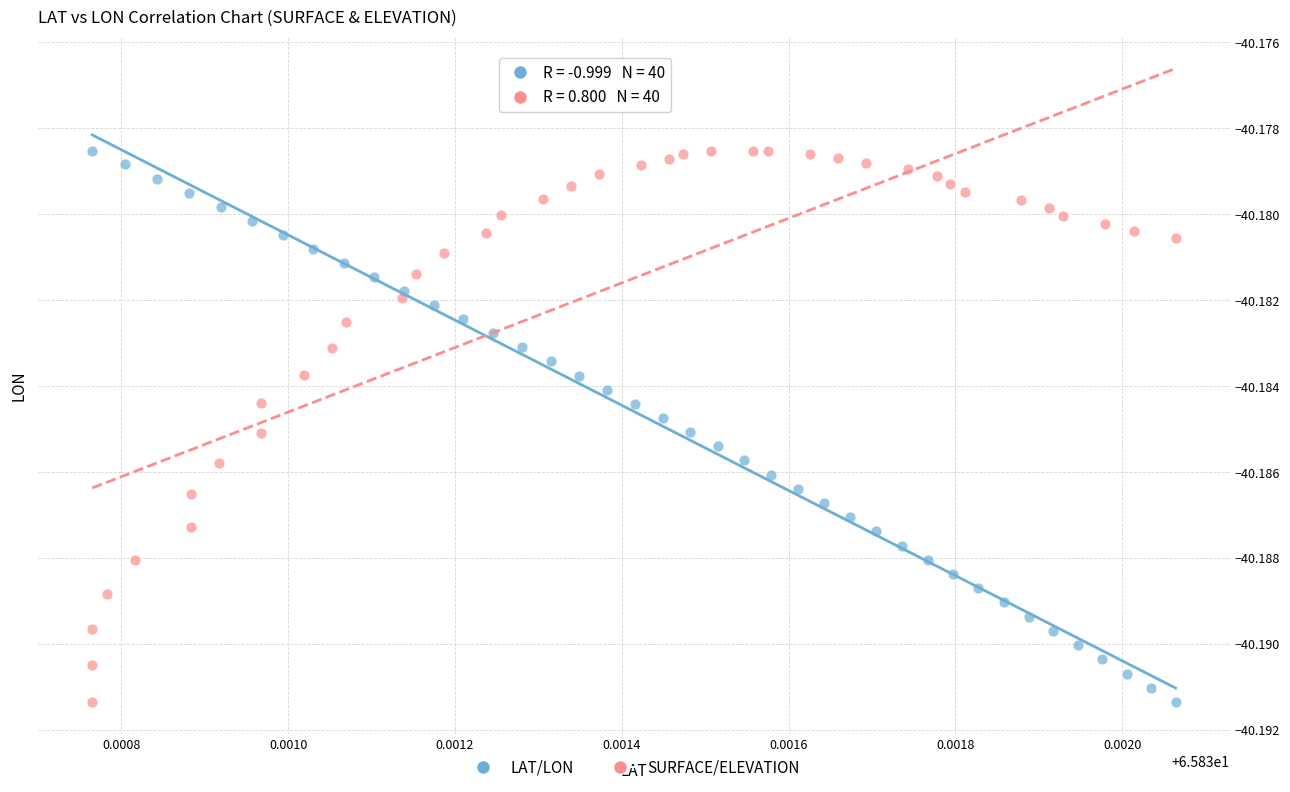

What are all the series names shown in the legend?

LAT/LON, SURFACE/ELEVATION